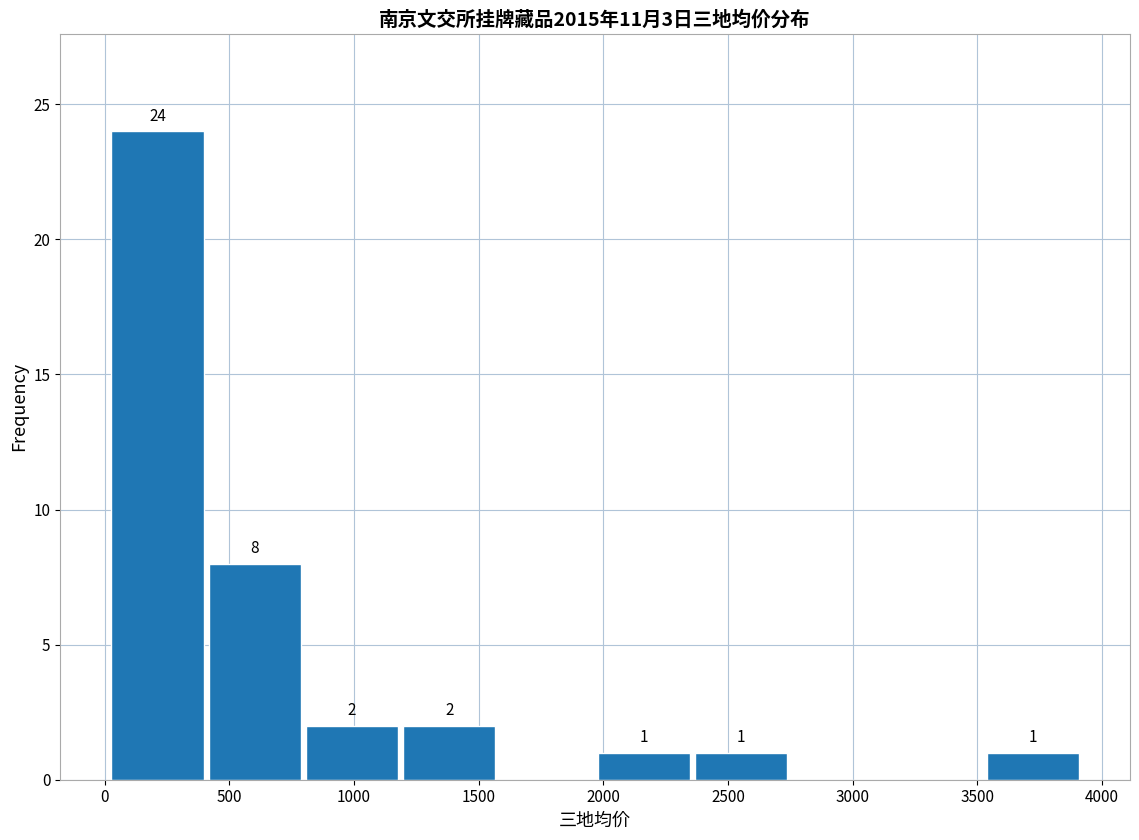

Which range on the x-axis has the tallest bar?

0 to 400